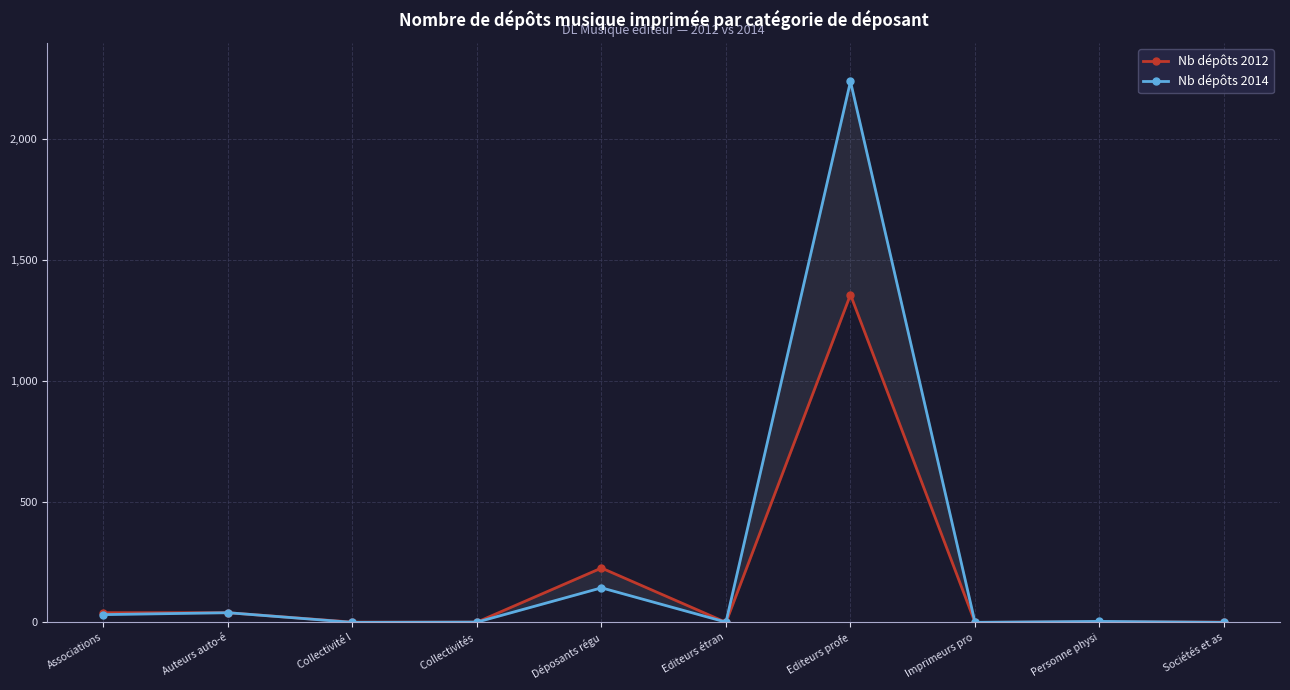

How many categories are shown in the chart?

10